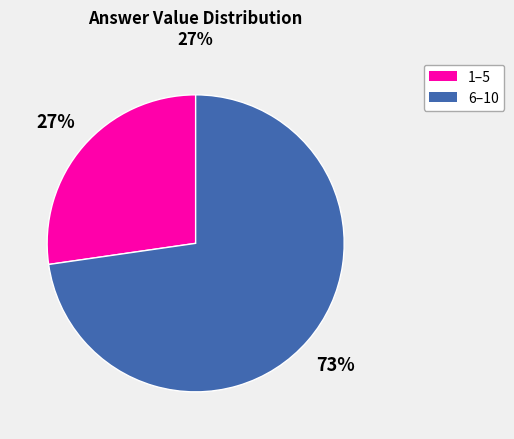

How many segments does this pie chart have?

2